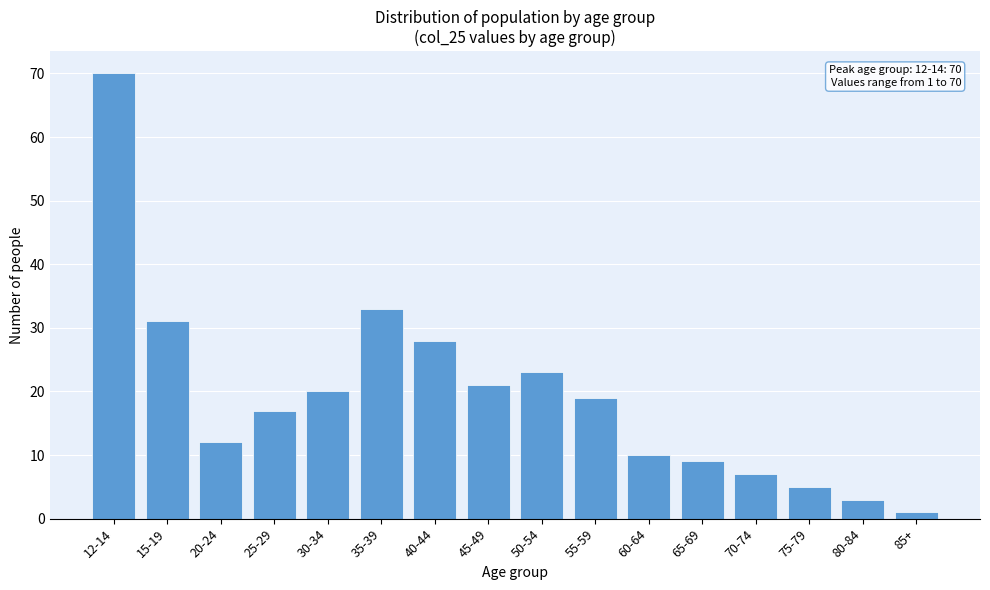

Reading left to right, what are all the values shown in this chart?

12-14=70	15-19=31	20-24=12	25-29=17	30-34=20	35-39=33	40-44=28	45-49=21	50-54=23	55-59=19	60-64=10	65-69=9	70-74=7	75-79=5	80-84=3	85+=1